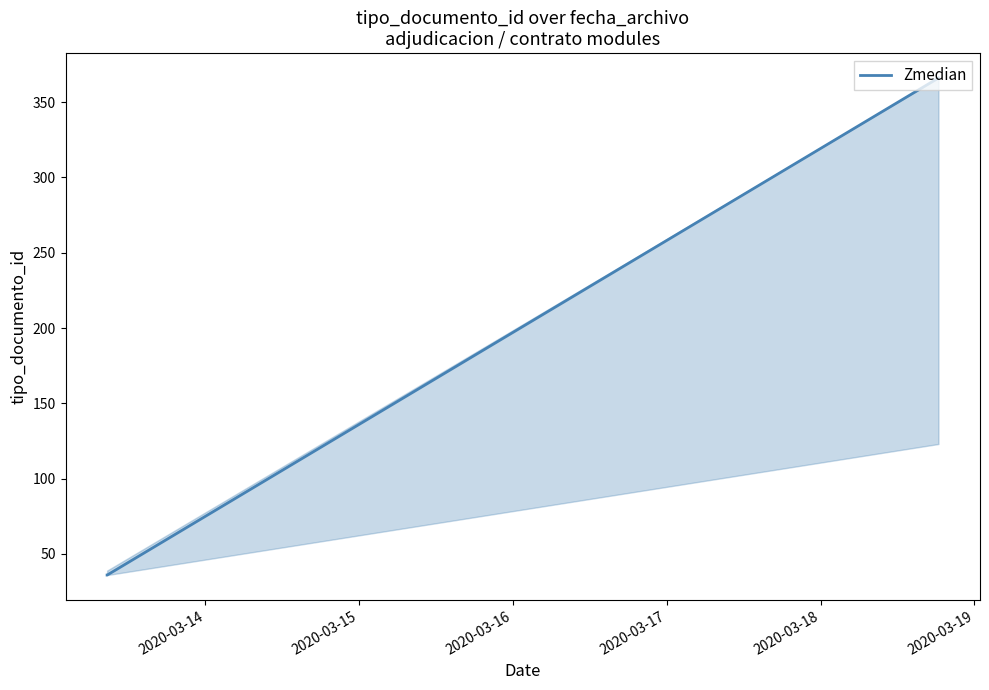

How many series are shown in this chart?

1